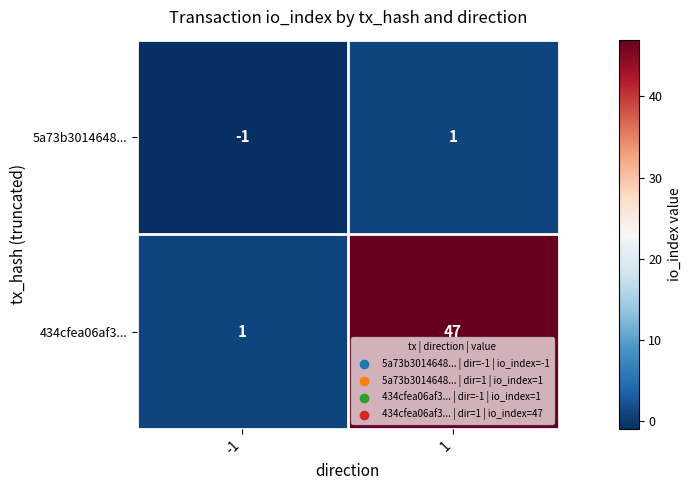

How many data points in 434cfea06af3... are less than 47?

1